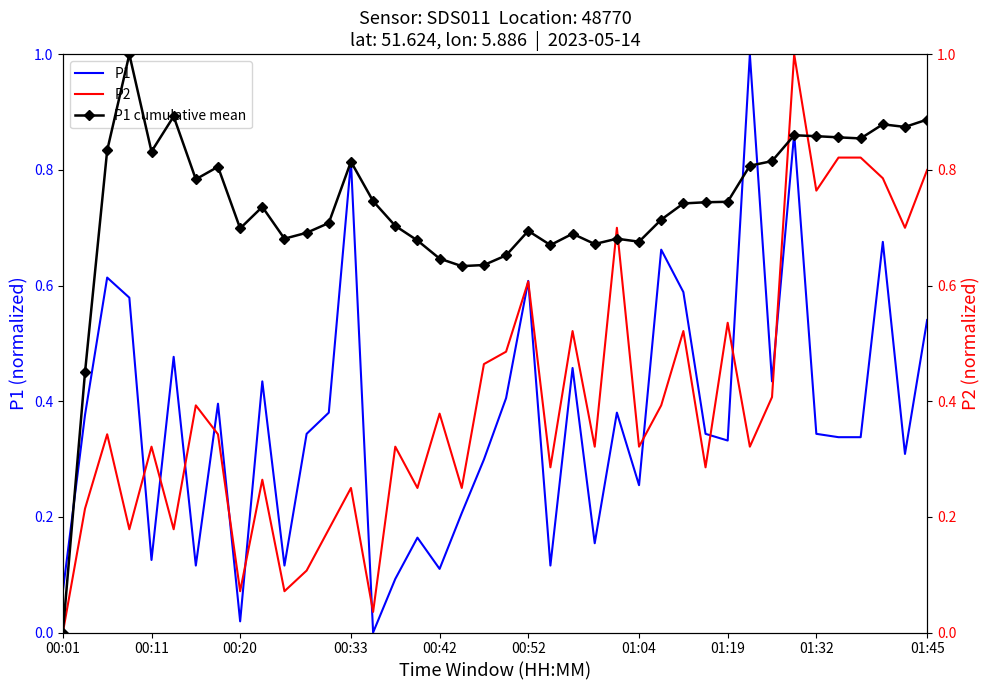

Reading left to right, transcribe all the data shown in this chart.

P1: 0.1	0.4	0.6	0.6	0.1	0.5	0.1	0.4	0.0	0.4	0.1	0.3	0.4	0.8	0.0	0.1	0.2	0.1	0.2	0.3	0.4	0.6	0.1	0.5	0.2	0.4	0.3	0.7	0.6	0.3	0.3	1.0	0.4	0.9	0.3	0.3	0.3	0.7	0.3	0.5
P2: 0.0	0.2	0.3	0.2	0.3	0.2	0.4	0.3	0.1	0.3	0.1	0.1	0.2	0.3	0.0	0.3	0.3	0.4	0.3	0.5	0.5	0.6	0.3	0.5	0.3	0.7	0.3	0.4	0.5	0.3	0.5	0.3	0.4	1.0	0.8	0.8	0.8	0.8	0.7	0.8
P1 cumulative mean: 0.0	0.5	0.8	1.0	0.8	0.9	0.8	0.8	0.7	0.7	0.7	0.7	0.7	0.8	0.7	0.7	0.7	0.6	0.6	0.6	0.7	0.7	0.7	0.7	0.7	0.7	0.7	0.7	0.7	0.7	0.7	0.8	0.8	0.9	0.9	0.9	0.9	0.9	0.9	0.9